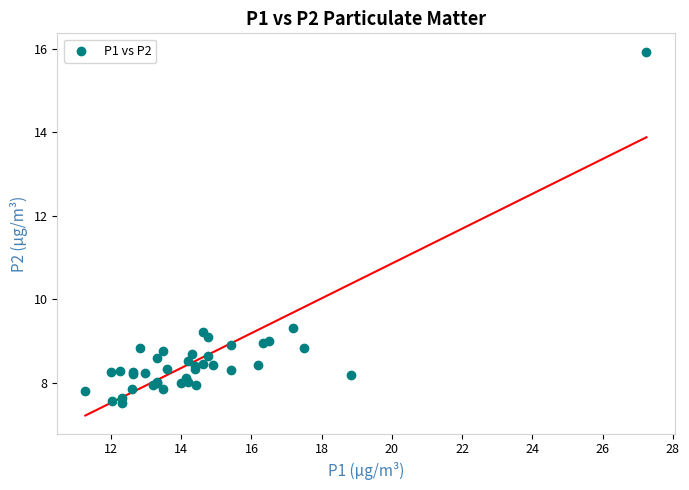

What Y value in the scatter plot is closest to 11?

9.3